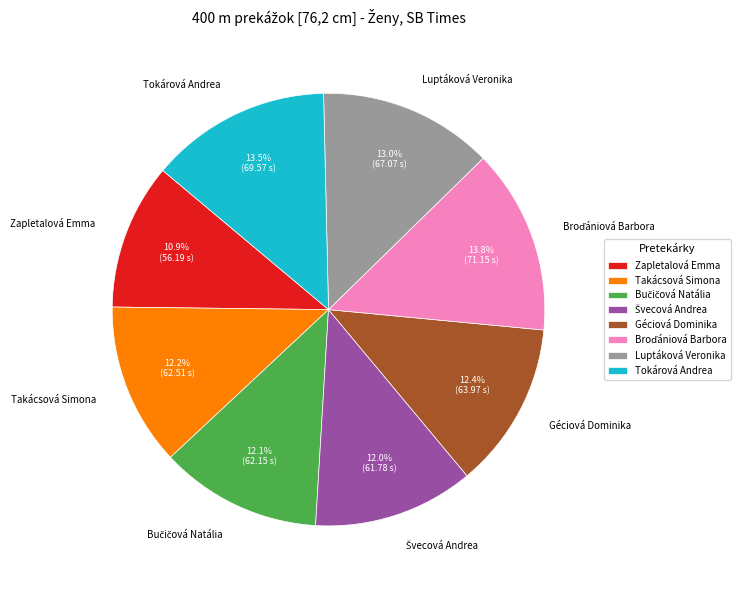

To the nearest percent, what is the difference between the Luptáková Veronika and Géciová Dominika slice percentages?

1%